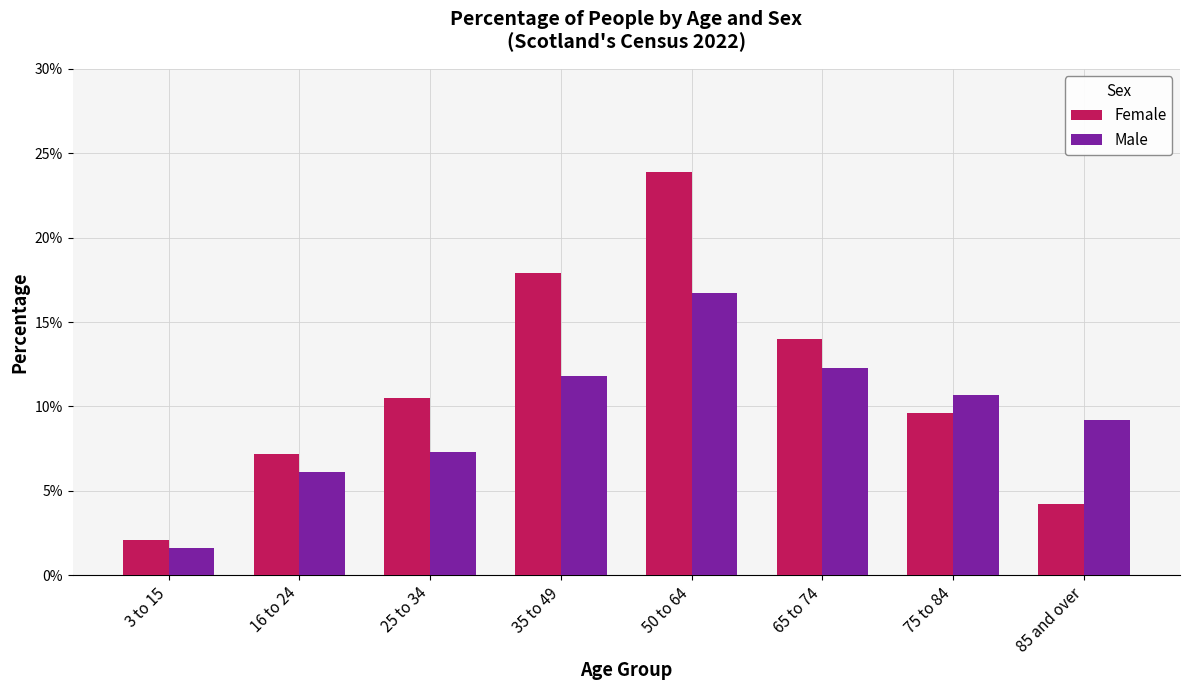

At which label does Male first exceed 10?

35 to 49